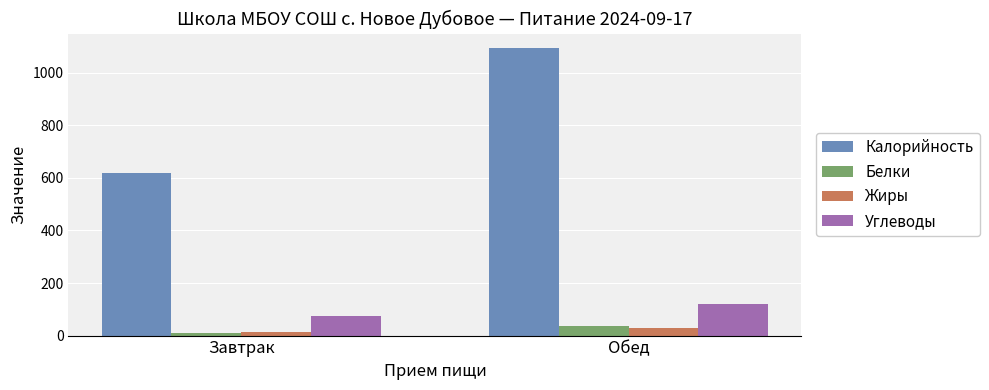

Read the Калорийность value at Обед.

1094.0